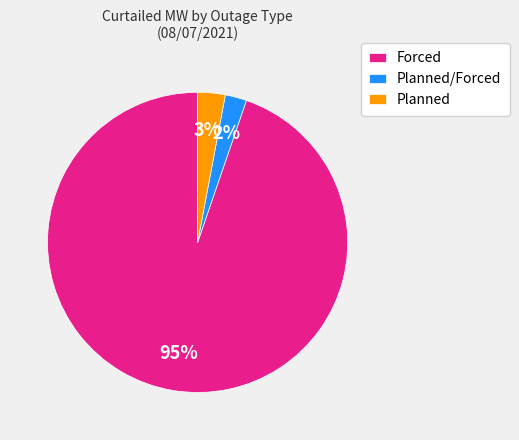

How many slices are in this pie chart?

3